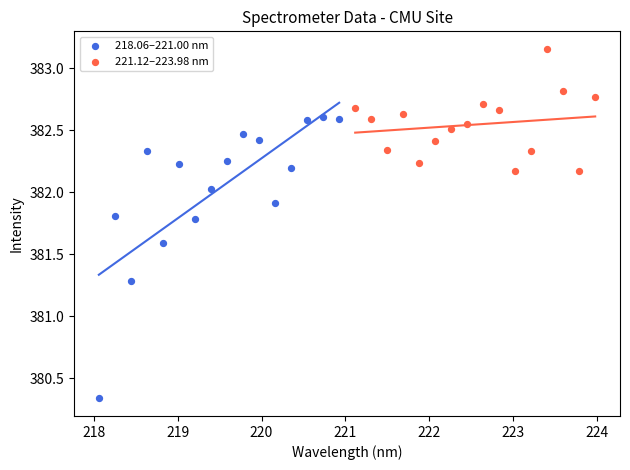

Which series has the largest Y range (max minus min)?

218.06–221.00 nm